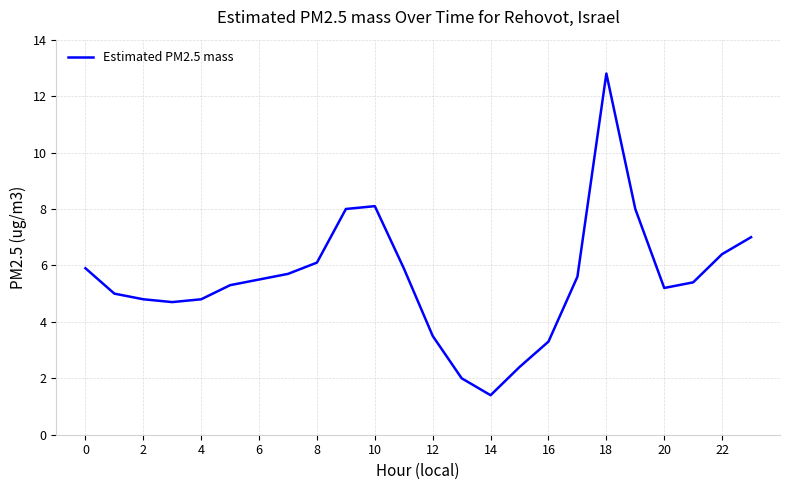

What is the difference between the maximum and minimum values?

11.4